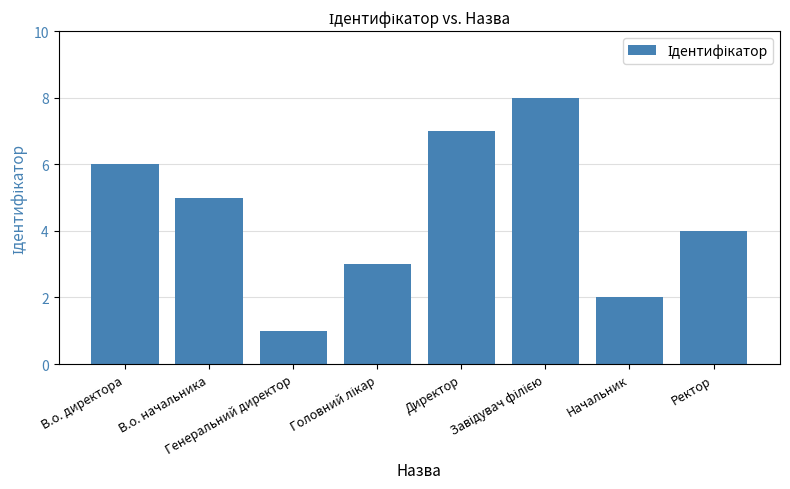

Count the number of data series in this chart.

1